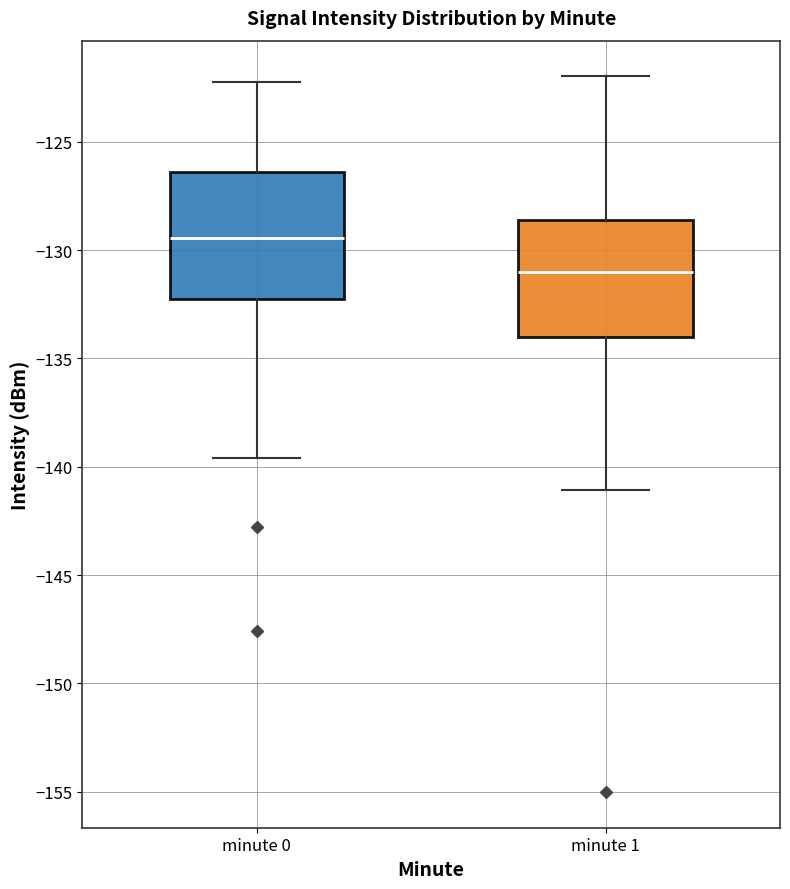

Reading left to right, transcribe this box plot: for each box, give where its median line is, the range the box spans, and where its two whiskers end, as read against the y-axis. The values are not printed on the chart, so give them approximately, as read against the axis.

minute 0: median -129.5, box -132.0 to -126.5, whiskers -139.5 to -122.0
minute 1: median -131.0, box -134.0 to -128.5, whiskers -141.0 to -122.0